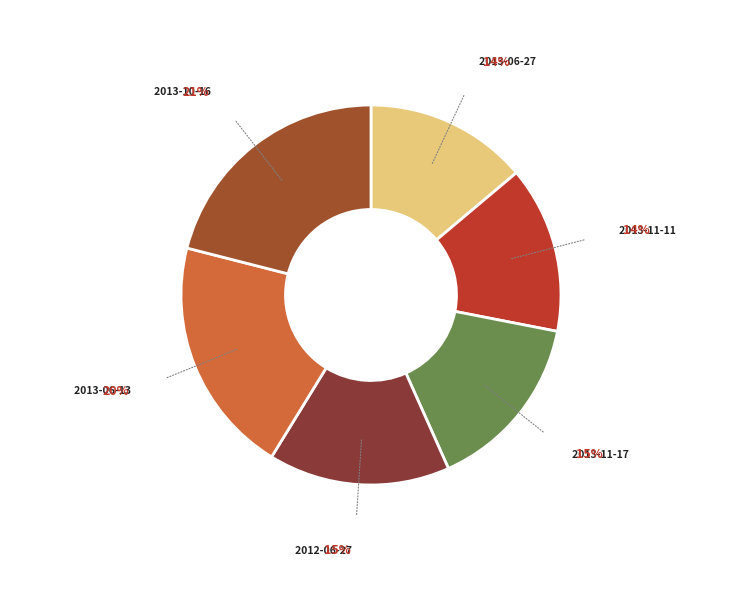

True or false: 2013-11-11 accounts for 21% of the total.

False